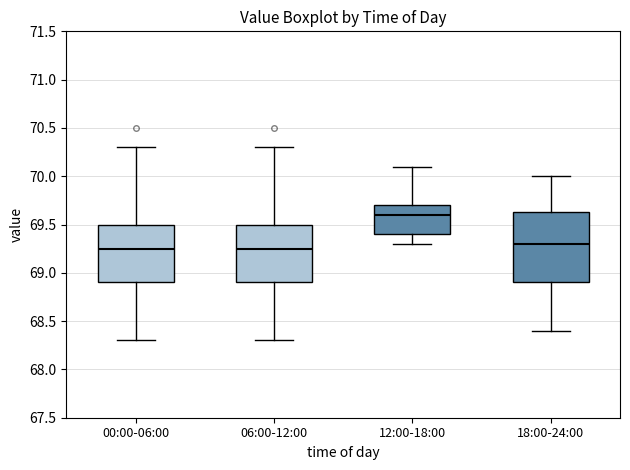

Reading left to right, transcribe this box plot: for each box, give where its median line is, the range the box spans, and where its two whiskers end, as read against the y-axis. The values are not printed on the chart, so give them approximately, as read against the axis.

00:00-06:00: median 69.25, box 68.90 to 69.50, whiskers 68.30 to 70.30
06:00-12:00: median 69.25, box 68.90 to 69.50, whiskers 68.30 to 70.30
12:00-18:00: median 69.60, box 69.40 to 69.70, whiskers 69.30 to 70.10
18:00-24:00: median 69.30, box 68.90 to 69.65, whiskers 68.40 to 70.00